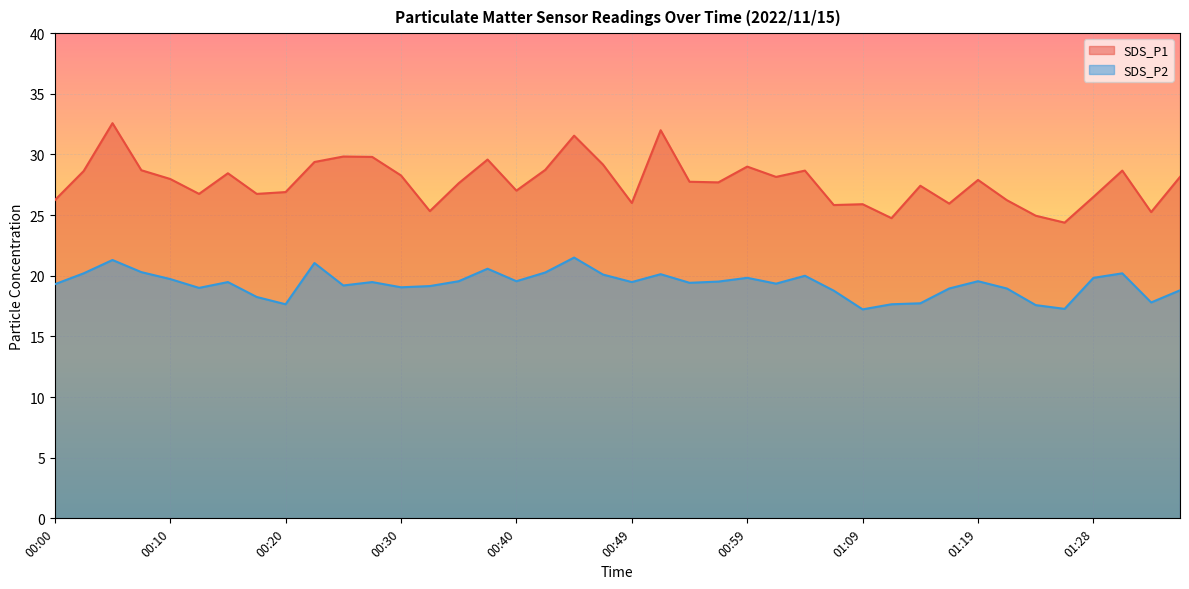

True or false: SDS_P1 has a value of 13.3 at 00:27.

False